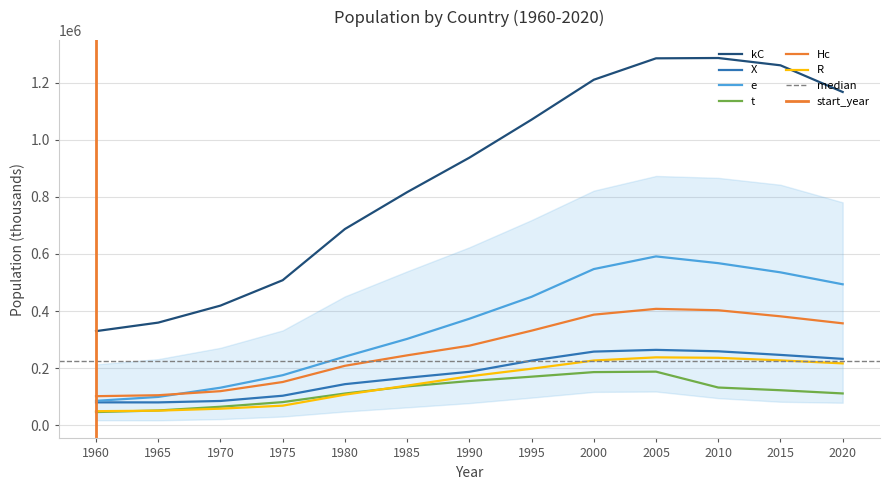

What is the greatest value displayed?

1285923